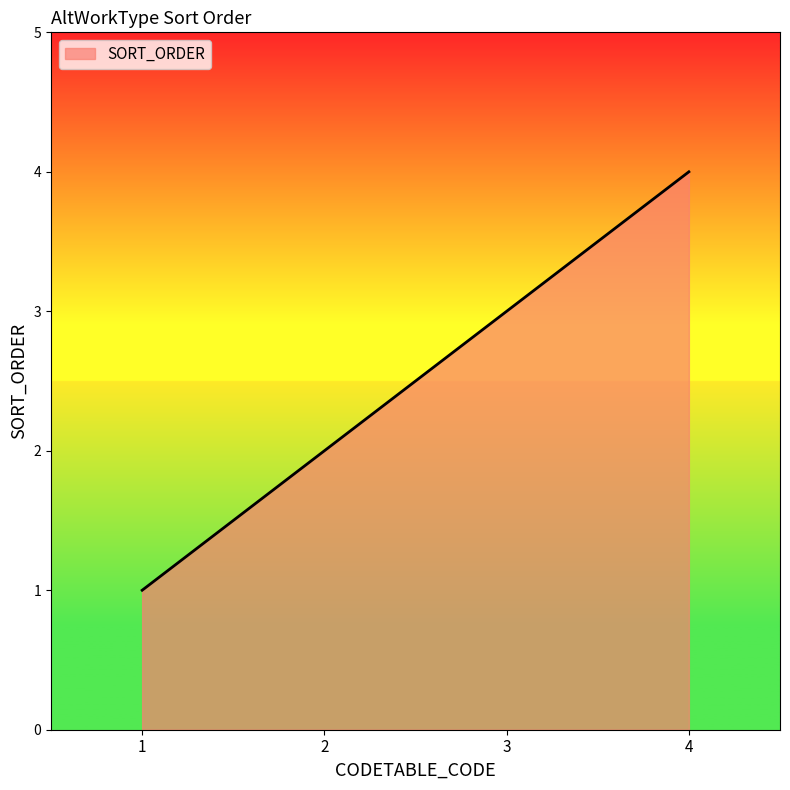

How many values are below 3?

2